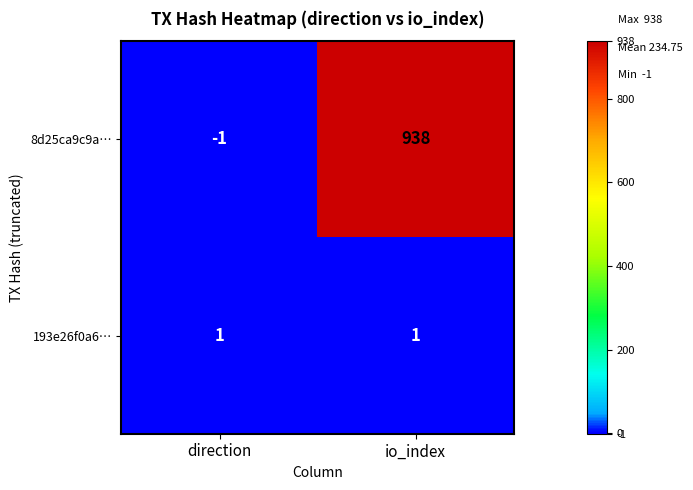

List the series in order of their peak value, lowest first.

193e26f0a6…, 8d25ca9c9a…